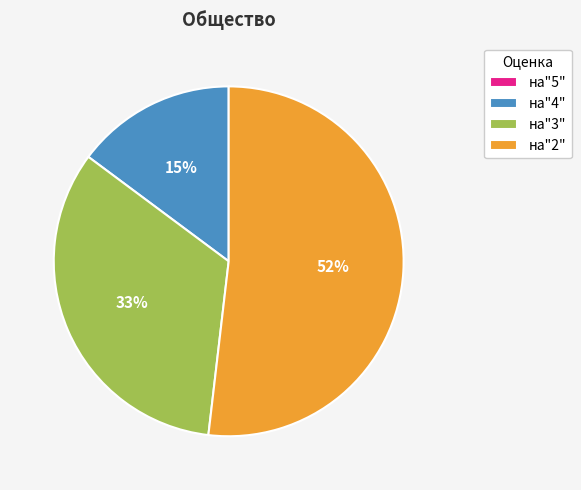

Do на"3" and на"2" together represent more than half of the pie?

Yes